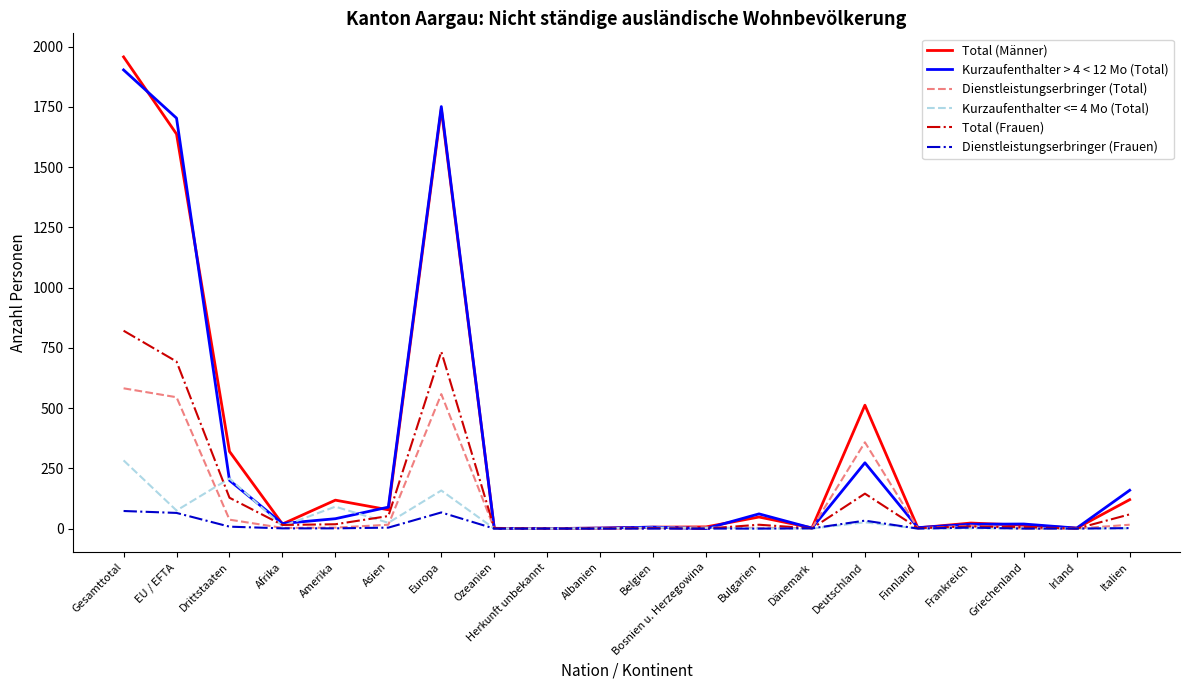

At which label does Kurzaufenthalter > 4 < 12 Mo (Total) reach its peak?

Gesamttotal